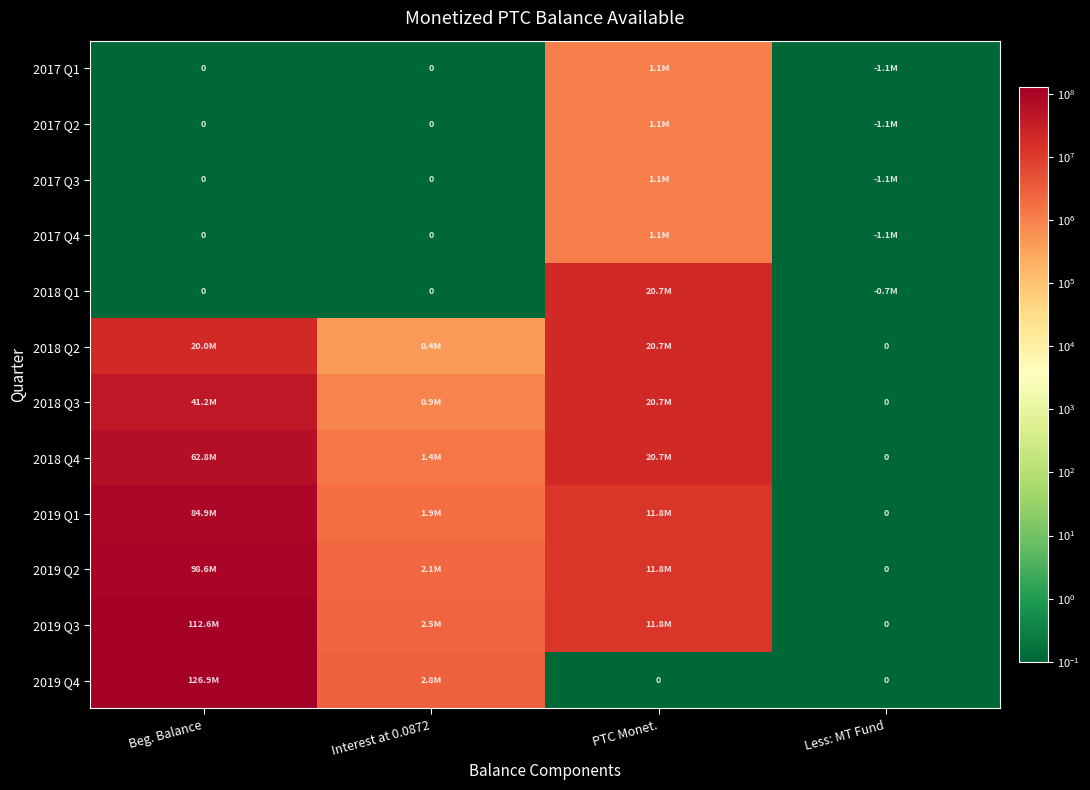

Count the number of data series in this chart.

12